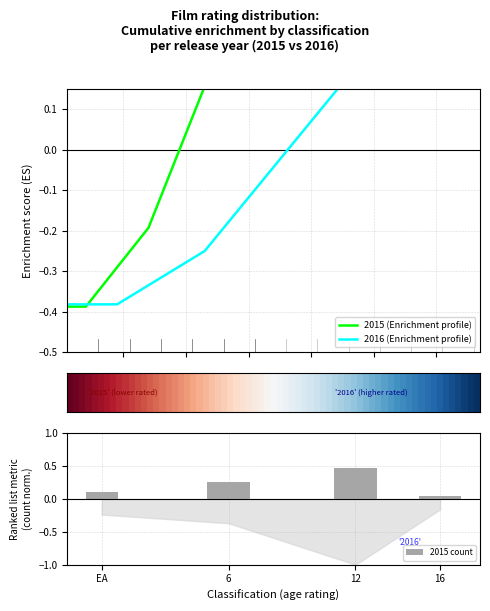

List the labels in order of 2015 count value, largest first.

12, 6, EA, 16